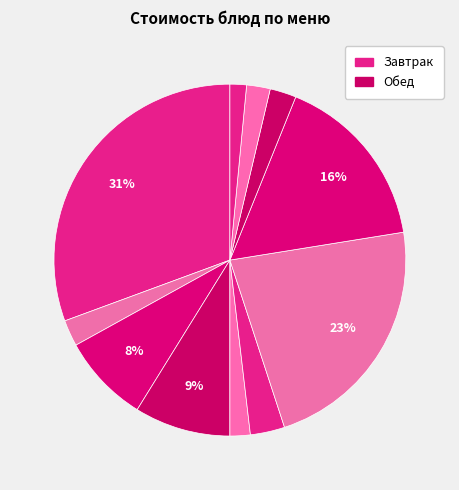

Count the number of slices in the pie.

11